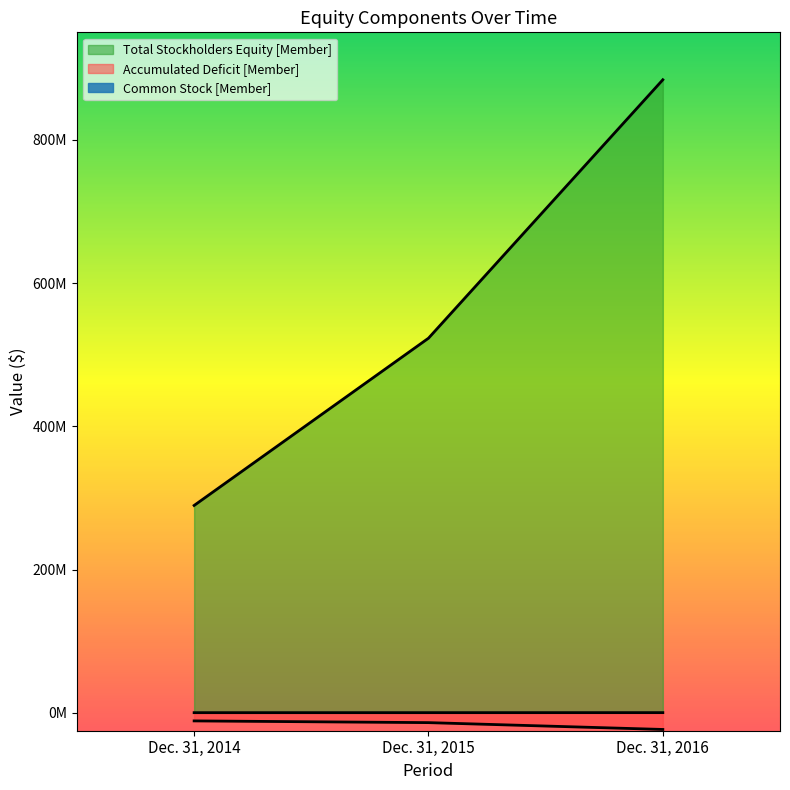

What is the difference between the Total Stockholders Equity [Member] values at Dec. 31, 2015 and Dec. 31, 2014?

233490339